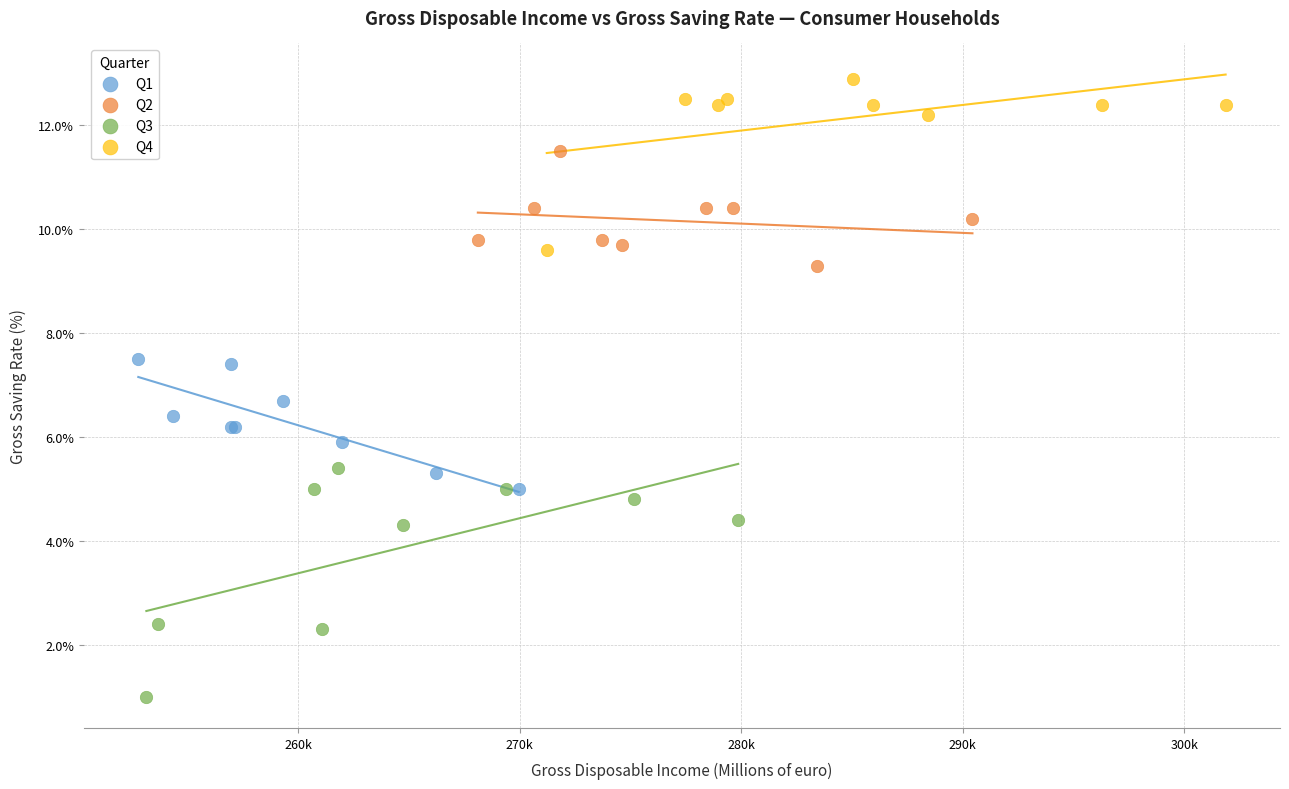

Which series contains the lowest Y value?

Q3